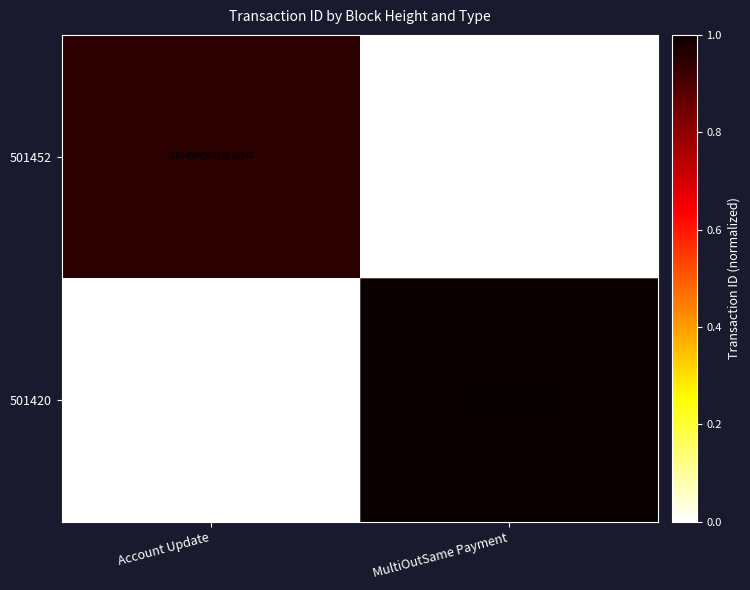

Is the value of 501452 at Account Update greater than the value of 501420 at MultiOutSame Payment?

No